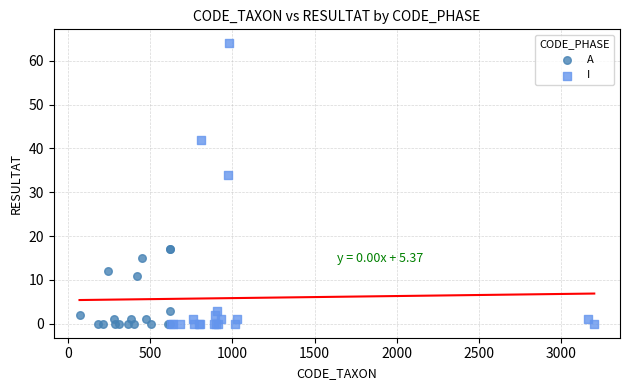

Which series has the largest Y range (max minus min)?

I